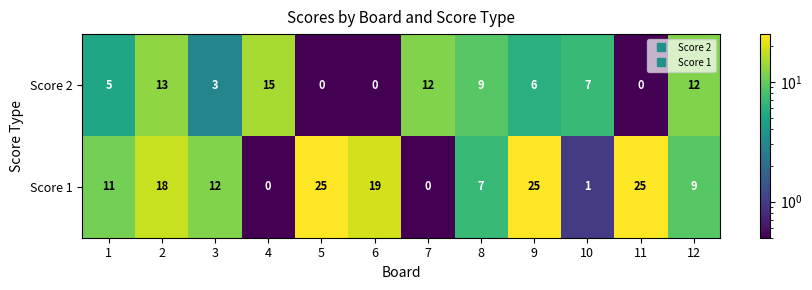

True or false: Score 1 has a value of 18 at 1.

False